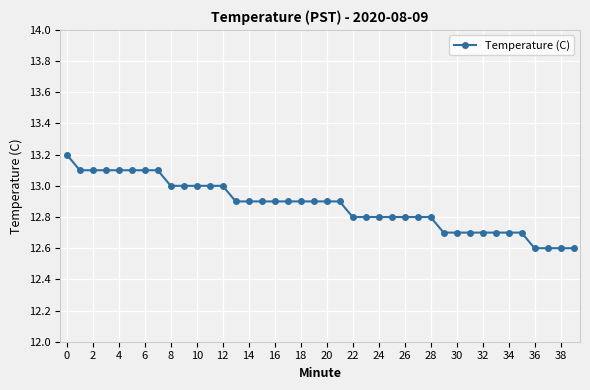

Does the chart display data point markers on the line(s)?

Yes